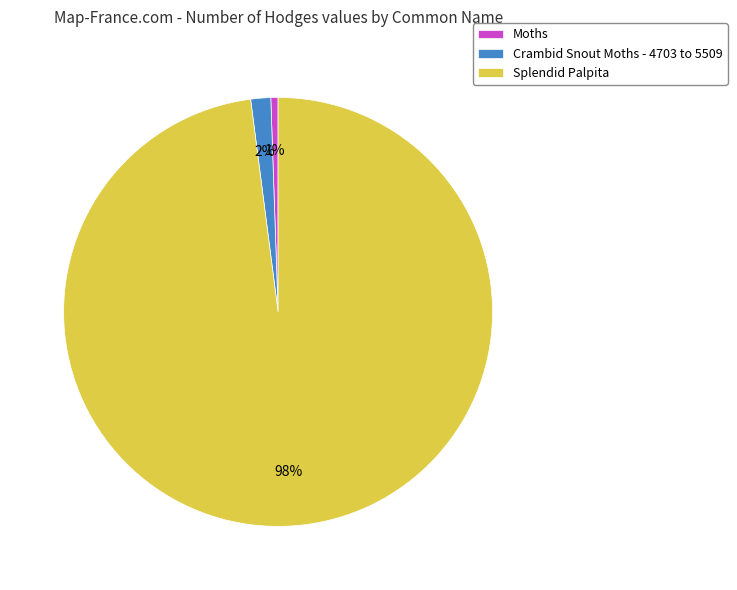

How many slices are in this pie chart?

3